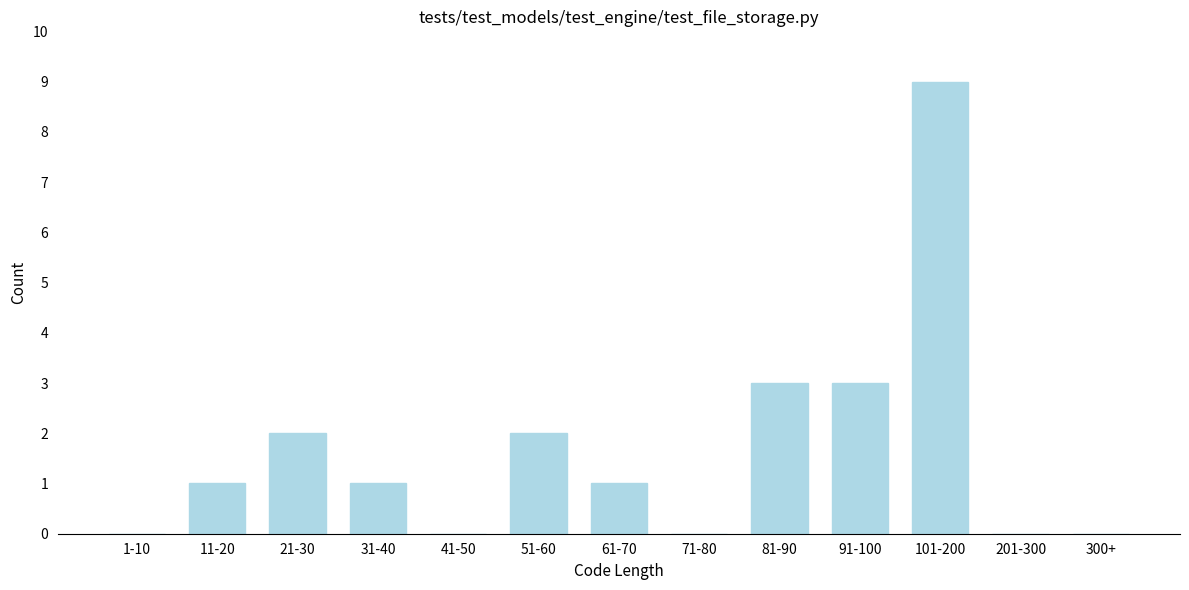

Reading left to right, what are all the values shown in this chart?

1-10=0	11-20=1	21-30=2	31-40=1	41-50=0	51-60=2	61-70=1	71-80=0	81-90=3	91-100=3	101-200=9	201-300=0	300+=0